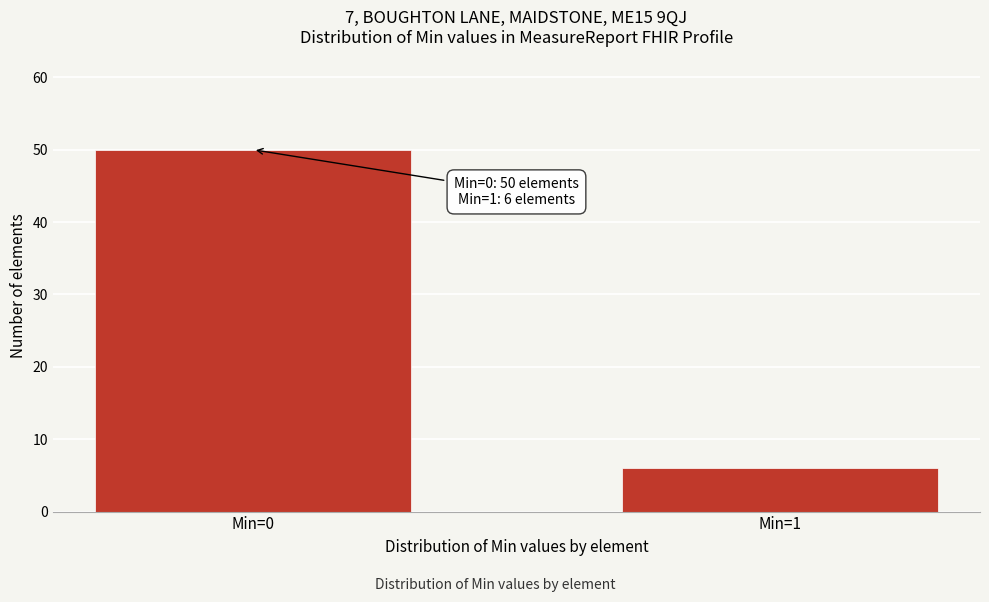

Reading left to right, list all the values displayed in this chart.

Min=0=50	Min=1=6